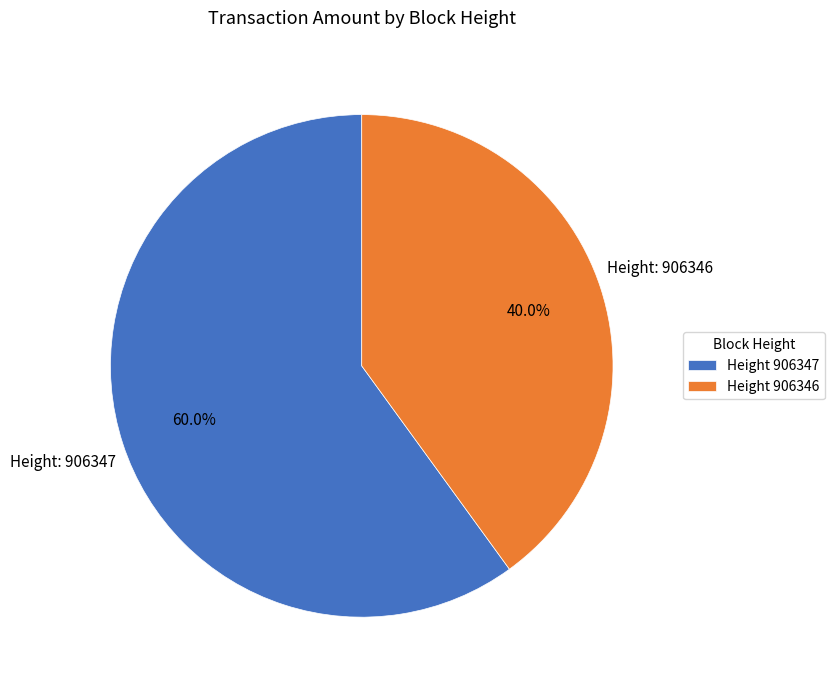

To the nearest percent, what is the difference between the largest and smallest slice percentages?

20%